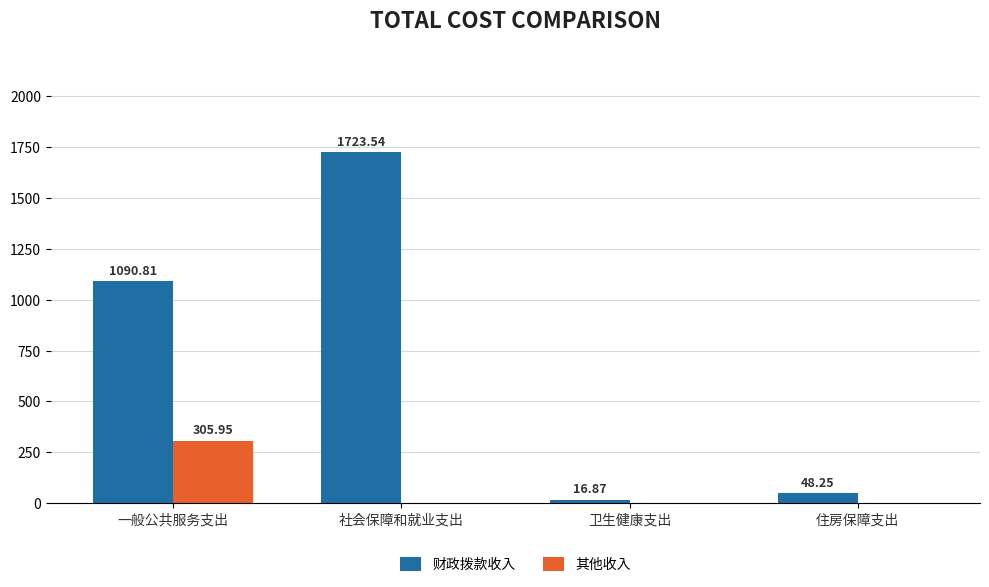

Is the value of 其他收入 at 一般公共服务支出 greater than the value of 财政拨款收入 at 卫生健康支出?

Yes